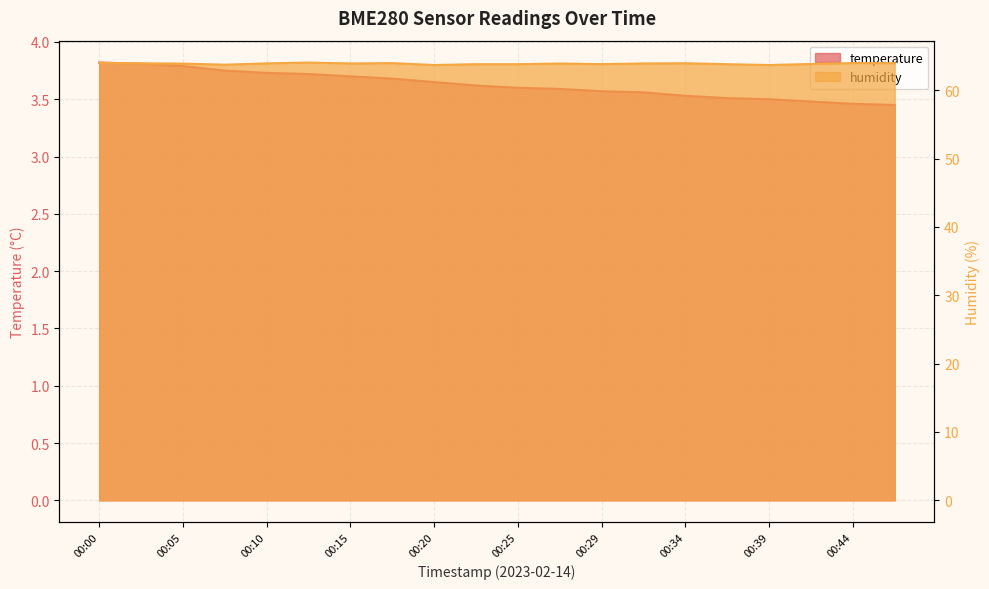

How many lines are shown in the chart?

2